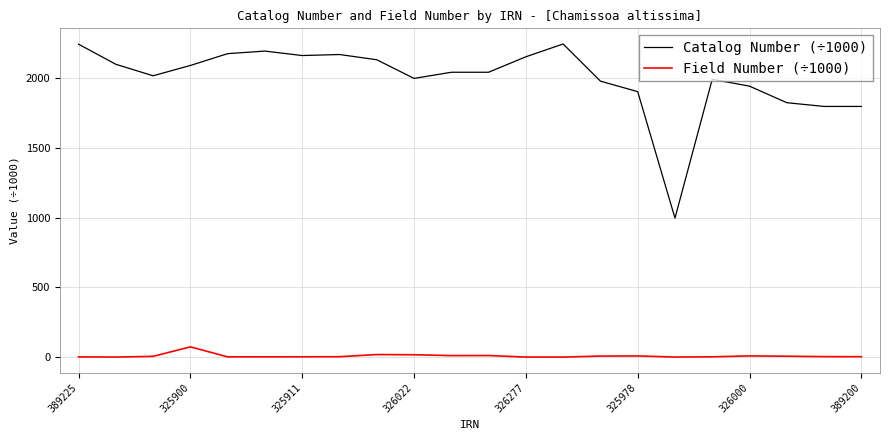

Rank the series by their maximum value, from highest to lowest.

Catalog Number (÷1000), Field Number (÷1000)